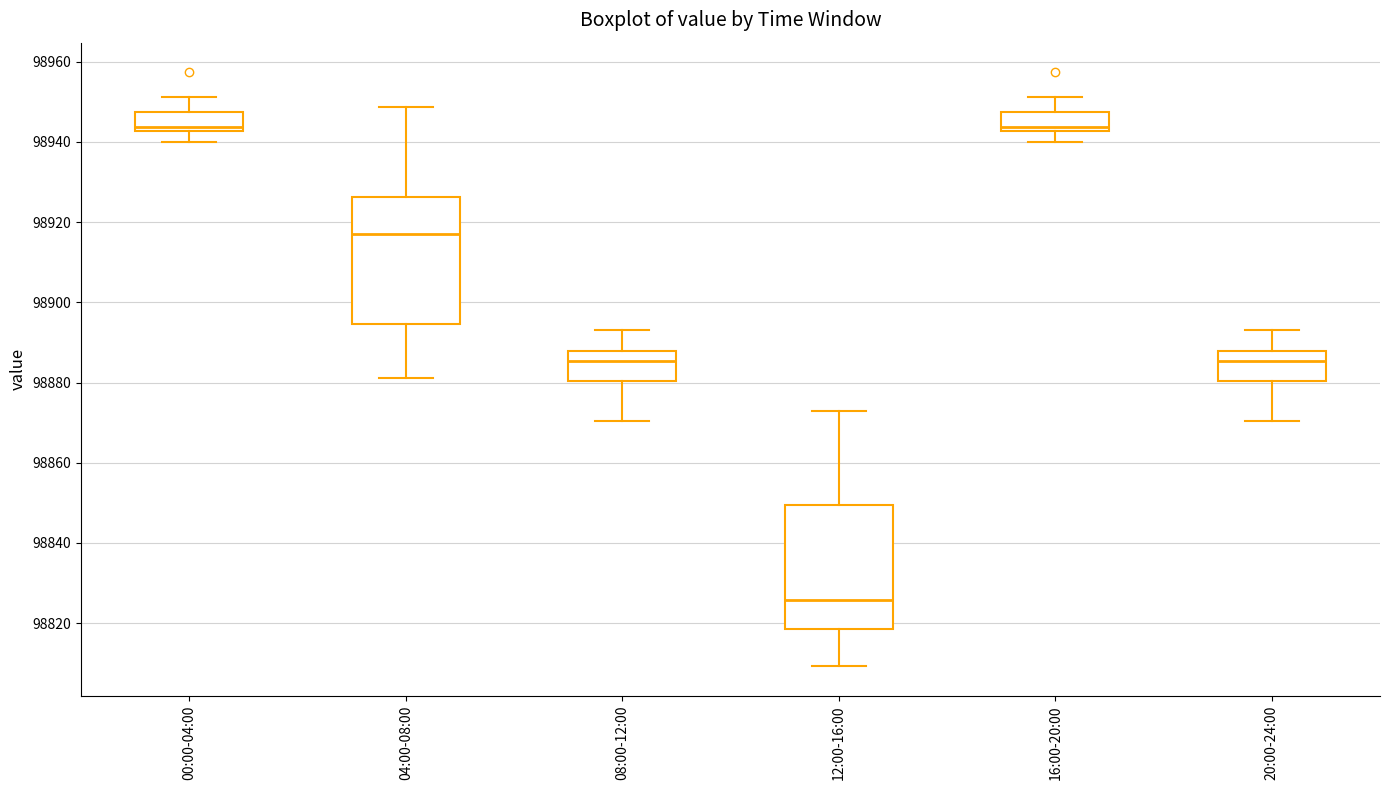

Reading left to right, read every box against the y-axis: the position of its median line, the range the box covers, and the ends of its whiskers. The values are not printed on the chart, so give them approximately, as read against the axis.

00:00-04:00: median 98944, box 98942 to 98948, whiskers 98940 to 98952
04:00-08:00: median 98918, box 98894 to 98926, whiskers 98882 to 98948
08:00-12:00: median 98886, box 98880 to 98888, whiskers 98870 to 98894
12:00-16:00: median 98826, box 98818 to 98850, whiskers 98810 to 98872
16:00-20:00: median 98944, box 98942 to 98948, whiskers 98940 to 98952
20:00-24:00: median 98886, box 98880 to 98888, whiskers 98870 to 98894